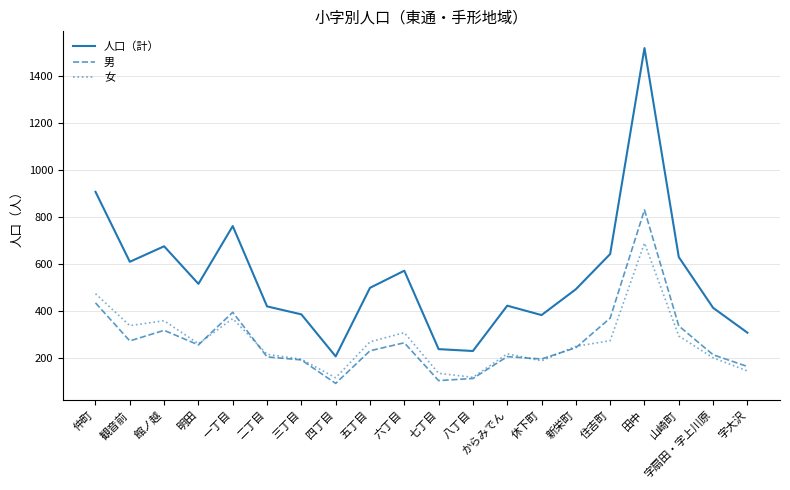

What is the smallest value displayed?

91